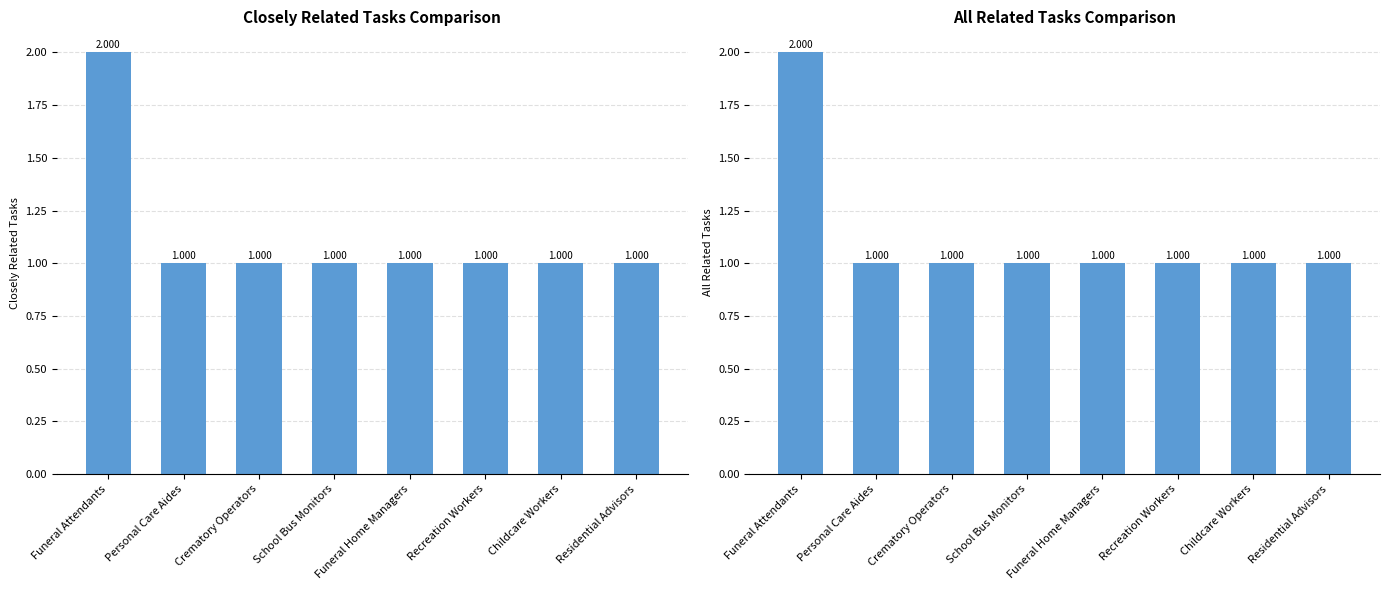

What are all the series names shown in the legend?

Closely Related Tasks, All Related Tasks